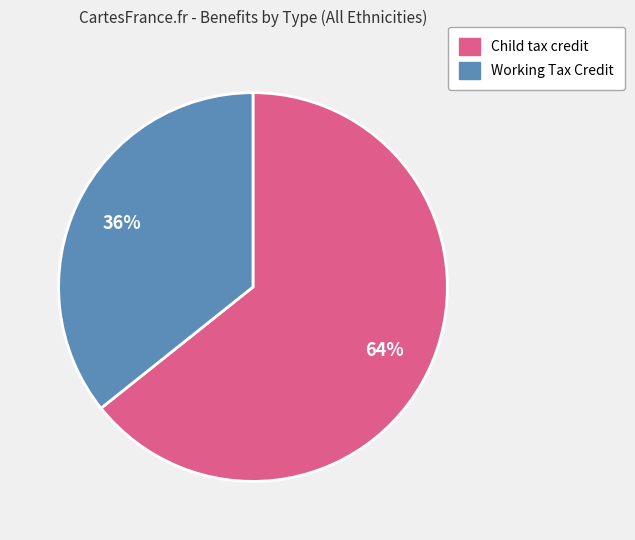

The Child tax credit slice represents 73% of the pie. True or false?

False